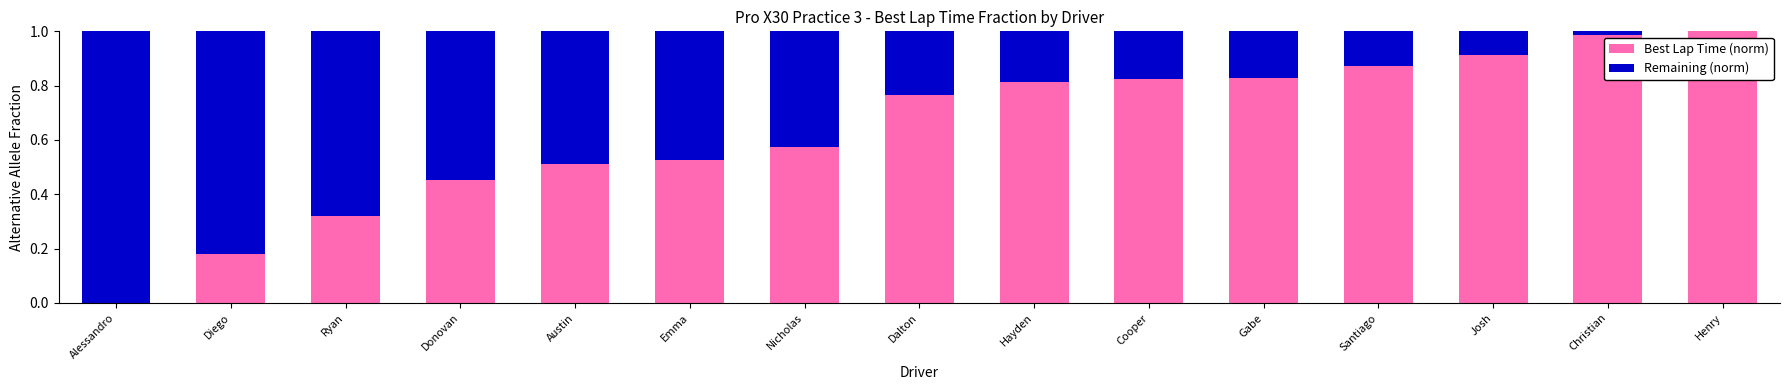

What is the sum of all Best Lap Time (norm) values?

9.6